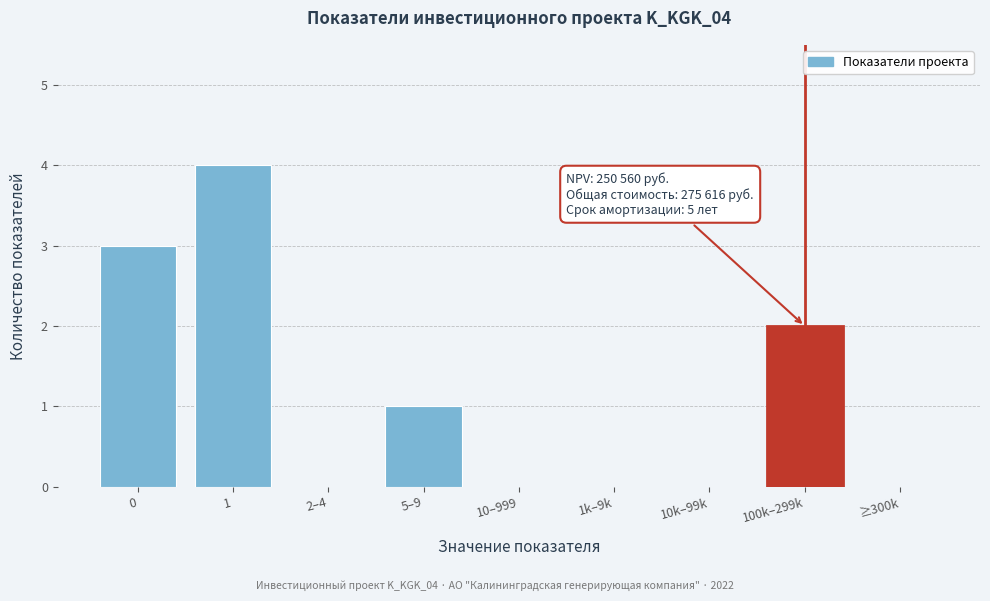

Reading right to left, extract all data points from this chart.

≥300k=0	100k–299k=2	10k–99k=0	1k–9k=0	10–999=0	5–9=1	2–4=0	1=4	0=3